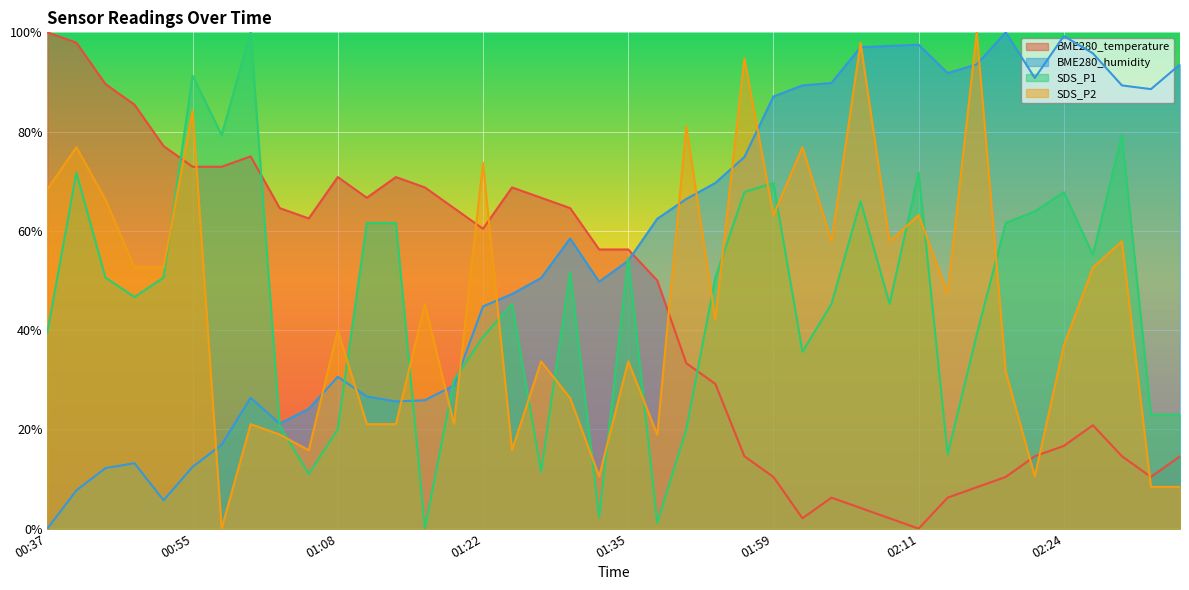

List the series in order of their peak value, lowest first.

BME280_temperature, BME280_humidity, SDS_P1, SDS_P2